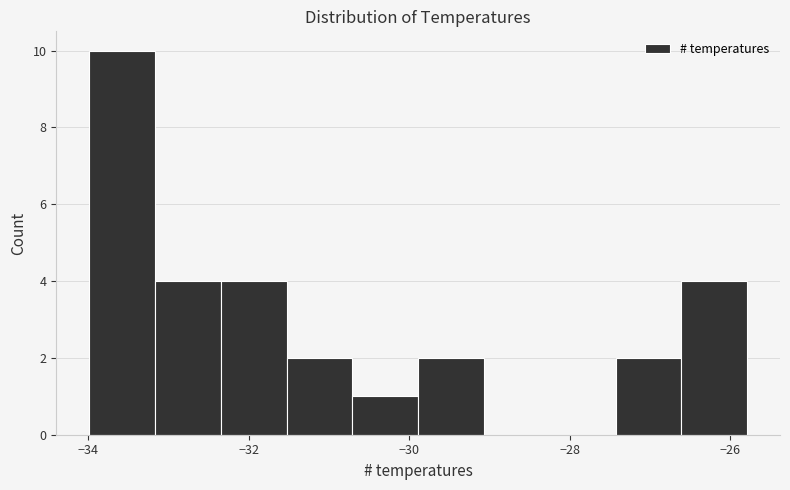

How tall is the bar that spans -33.2 to -32.4 on the x-axis? Neither the bar edges nor the heights are printed on the chart, so give them approximately, as read against the axes.

4